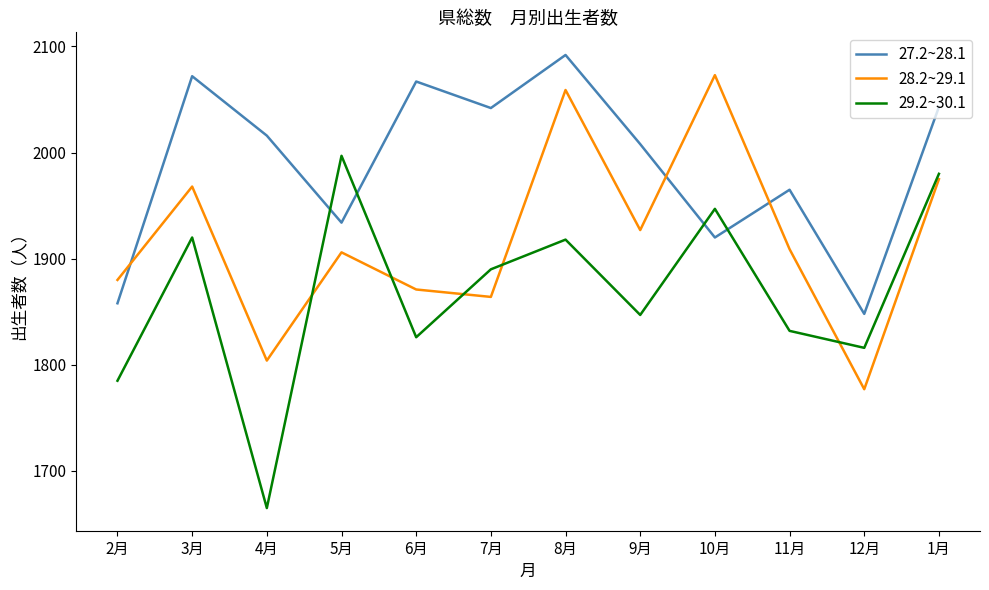

At which label is 28.2~29.1 closest to 1925?

9月